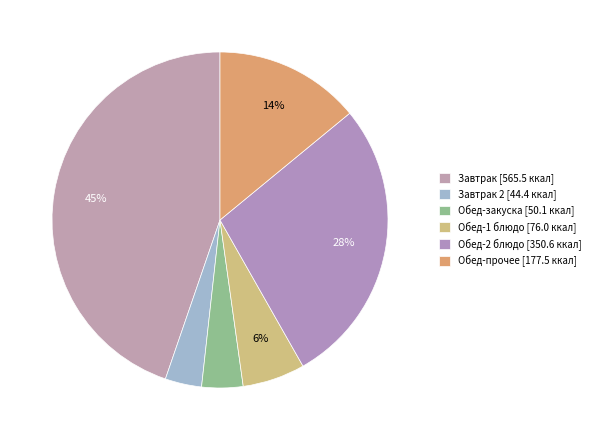

How many slices are in this pie chart?

6